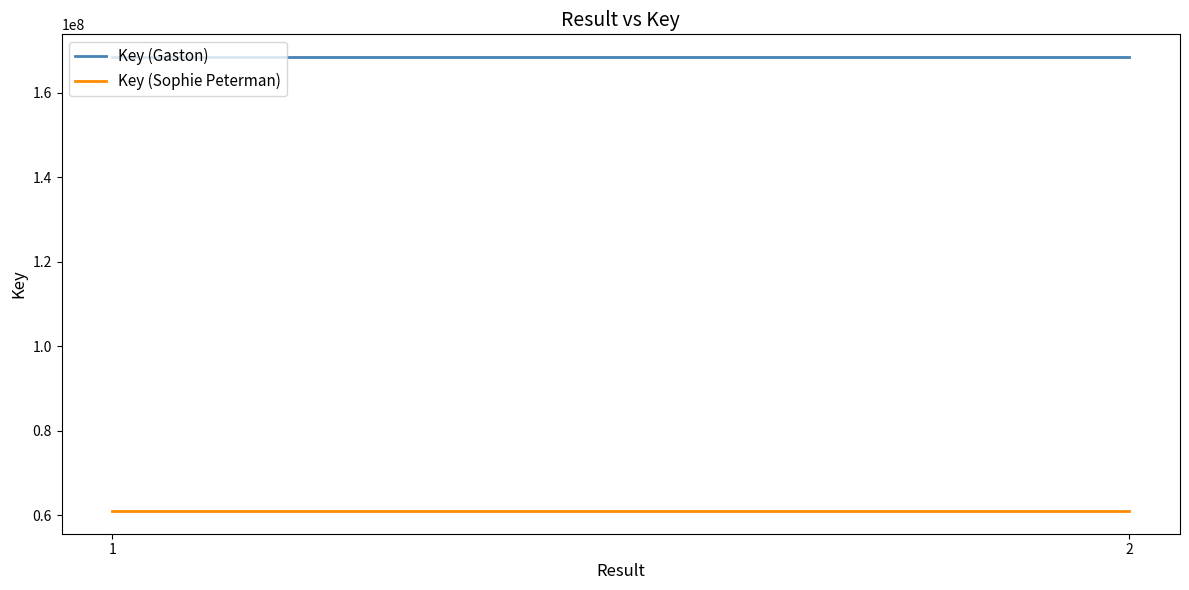

What are all the series names shown in the legend?

Key (Gaston), Key (Sophie Peterman)